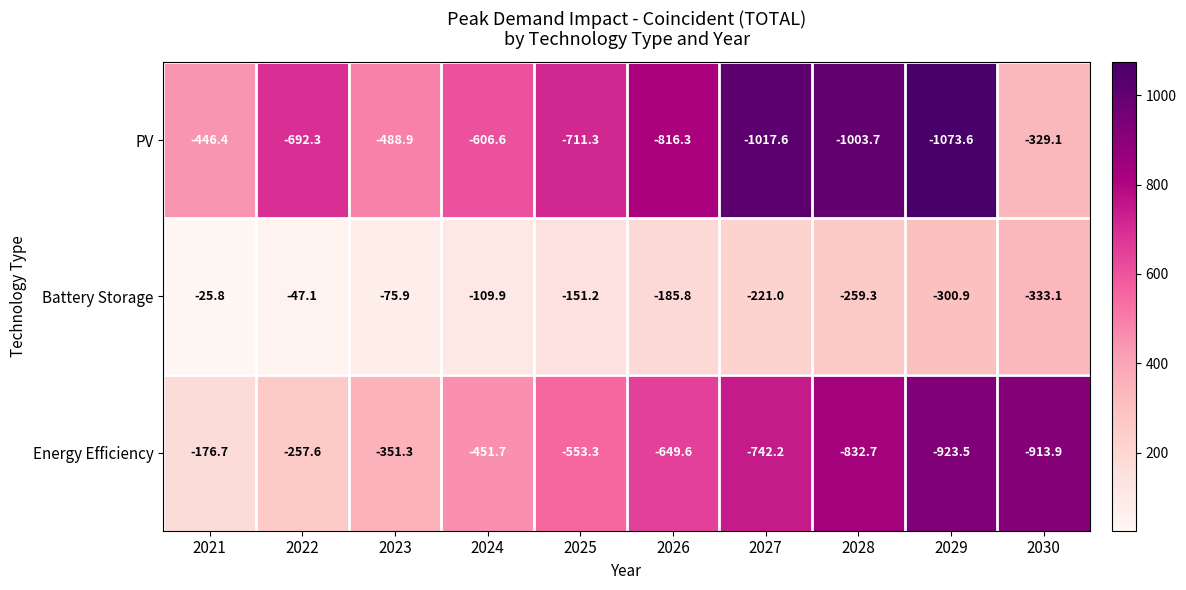

Which series has the largest total across all categories?

Battery Storage